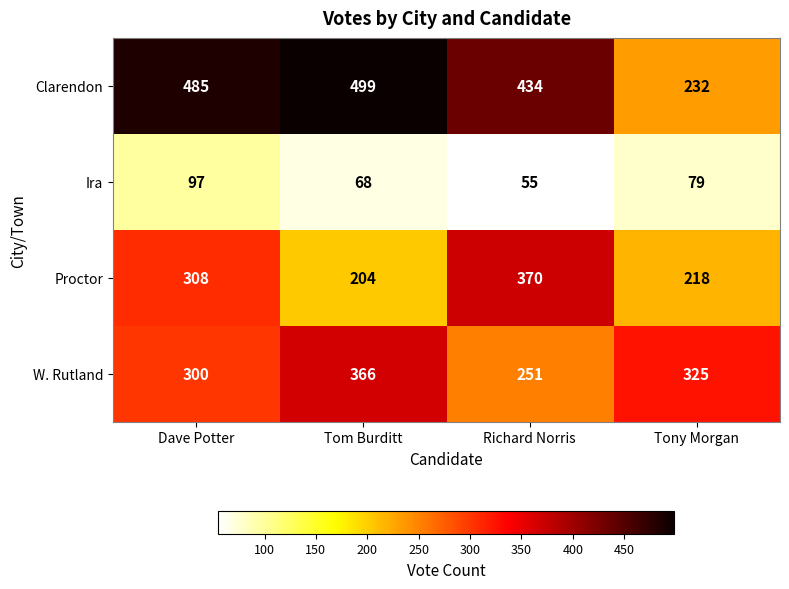

What is the sum of the Proctor values at Tony Morgan and Dave Potter?

526